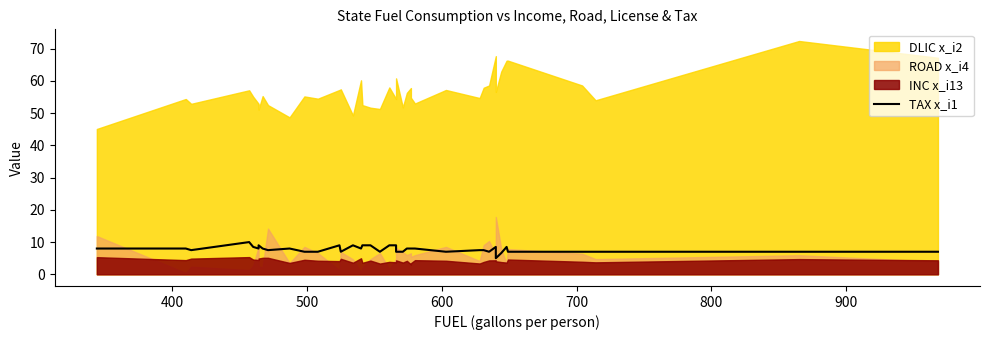

What is the difference between the second highest and minimum values?

4.0